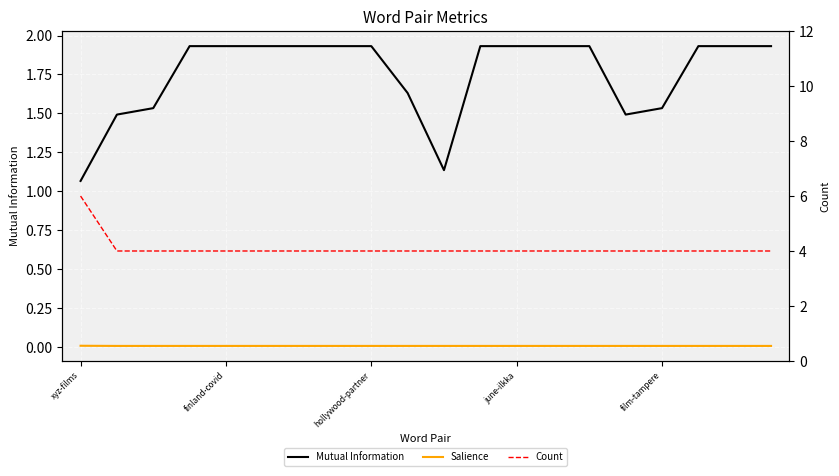

The value of Salience at 18 is 0.0. True or false?

True